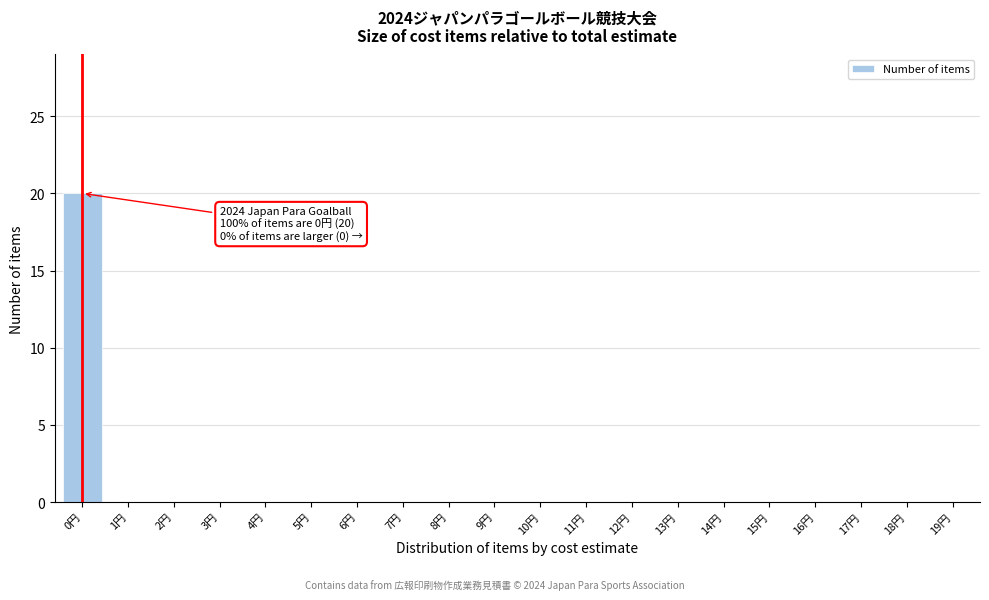

Reading left to right, what are all the values shown in this chart?

0円=20	1円=0	2円=0	3円=0	4円=0	5円=0	6円=0	7円=0	8円=0	9円=0	10円=0	11円=0	12円=0	13円=0	14円=0	15円=0	16円=0	17円=0	18円=0	19円=0